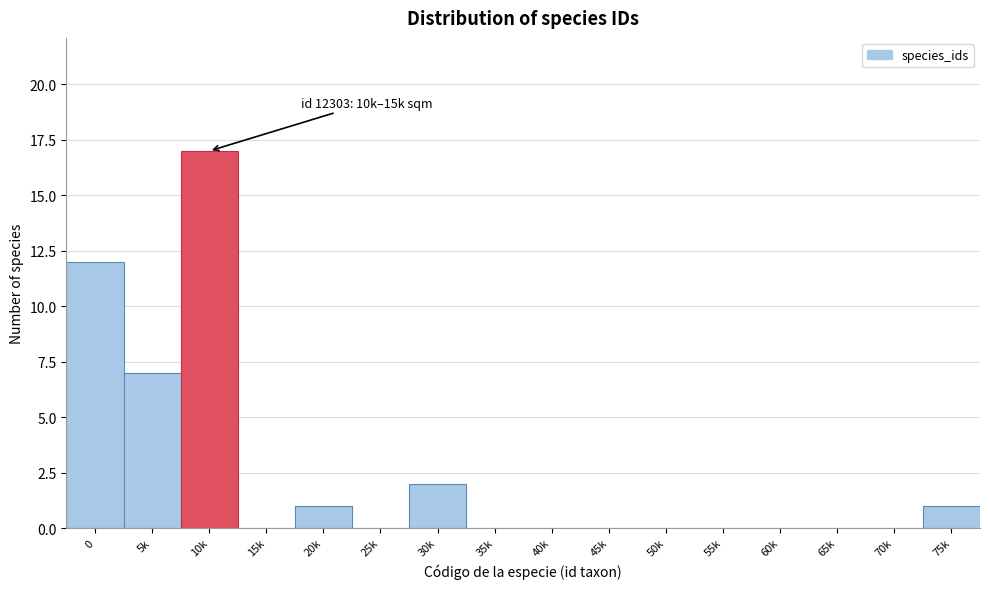

Reading right to left, what are all the values shown in this chart?

75k=1	70k=0	65k=0	60k=0	55k=0	50k=0	45k=0	40k=0	35k=0	30k=2	25k=0	20k=1	15k=0	10k=17	5k=7	0=12